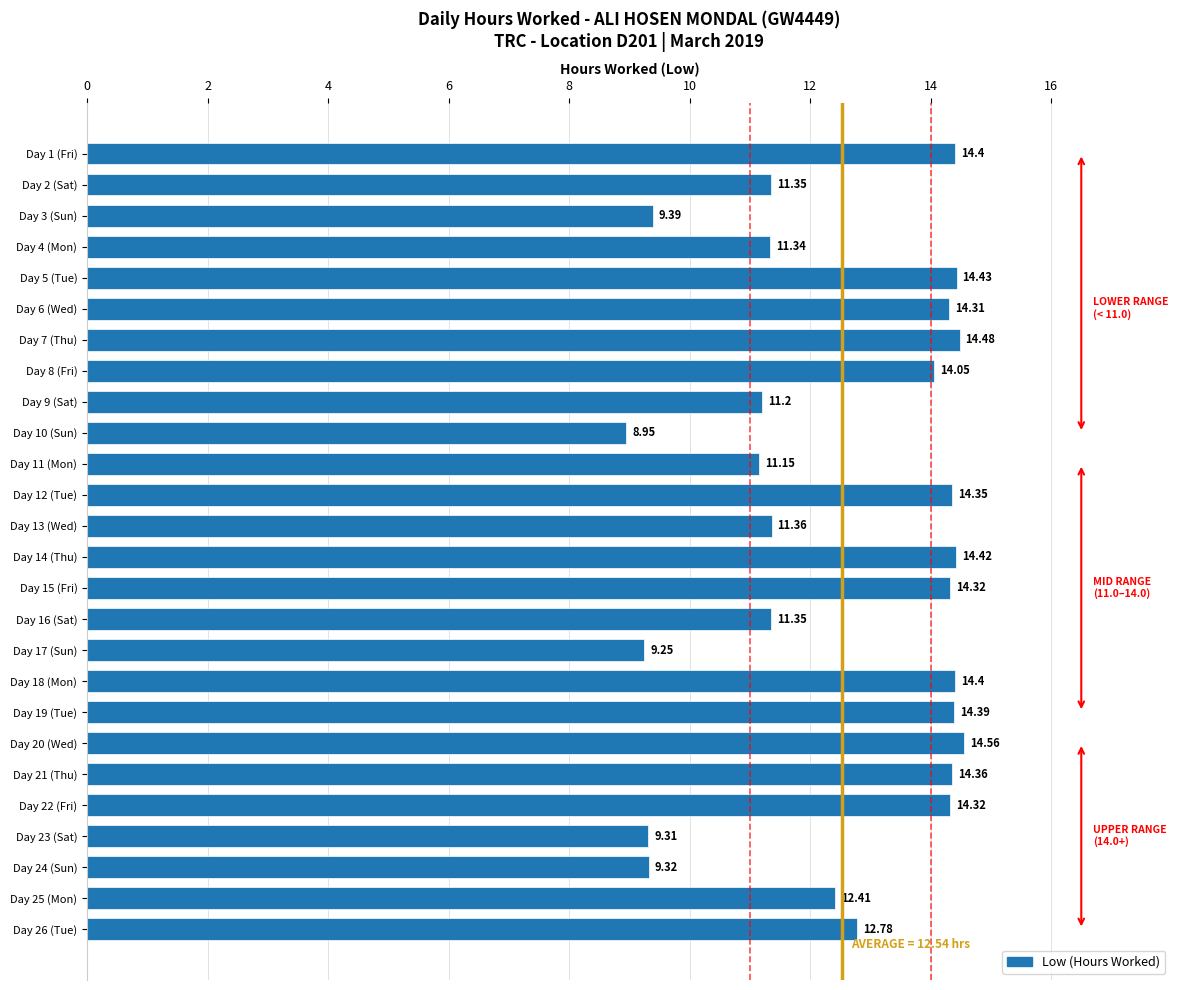

What is the change in value from Day 2 (Sat) to Day 14 (Thu)?

+3.1